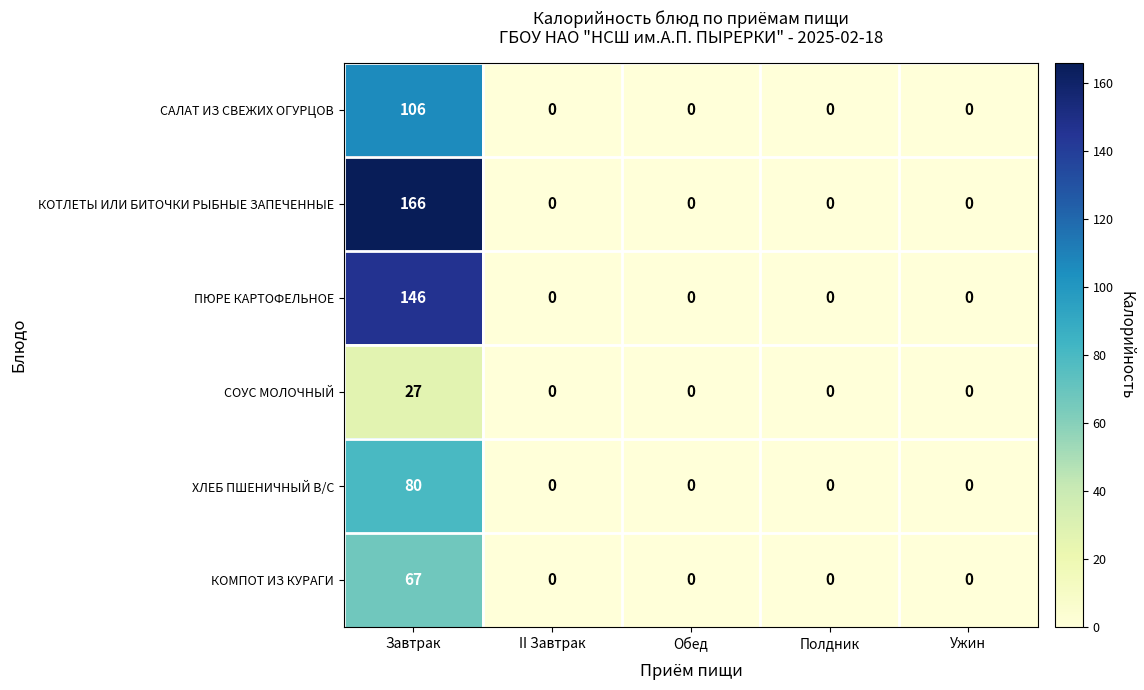

Reading right to left, extract all data points from this chart.

САЛАТ ИЗ СВЕЖИХ ОГУРЦОВ: 0	0	0	0	106
КОТЛЕТЫ ИЛИ БИТОЧКИ РЫБНЫЕ ЗАПЕЧЕННЫЕ: 0	0	0	0	166
ПЮРЕ КАРТОФЕЛЬНОЕ: 0	0	0	0	146
СОУС МОЛОЧНЫЙ: 0	0	0	0	27
ХЛЕБ ПШЕНИЧНЫЙ В/С: 0	0	0	0	80
КОМПОТ ИЗ КУРАГИ: 0	0	0	0	67